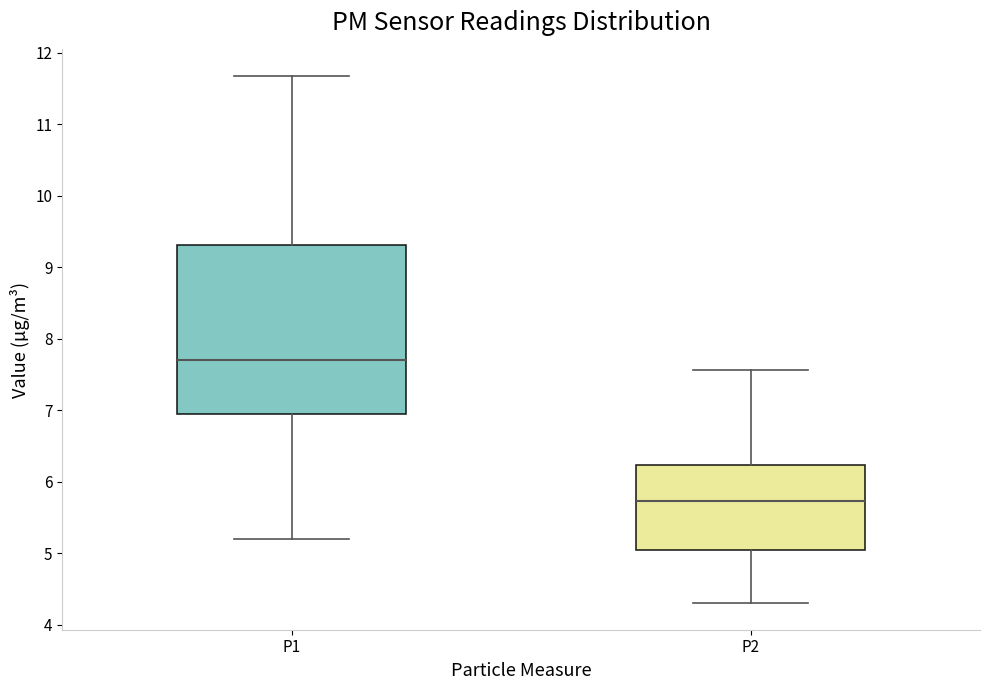

Reading left to right, read every box against the y-axis: the position of its median line, the range the box covers, and the ends of its whiskers. The values are not printed on the chart, so give them approximately, as read against the axis.

P1: median 7.7, box 7.0 to 9.3, whiskers 5.2 to 11.7
P2: median 5.7, box 5.1 to 6.2, whiskers 4.3 to 7.6